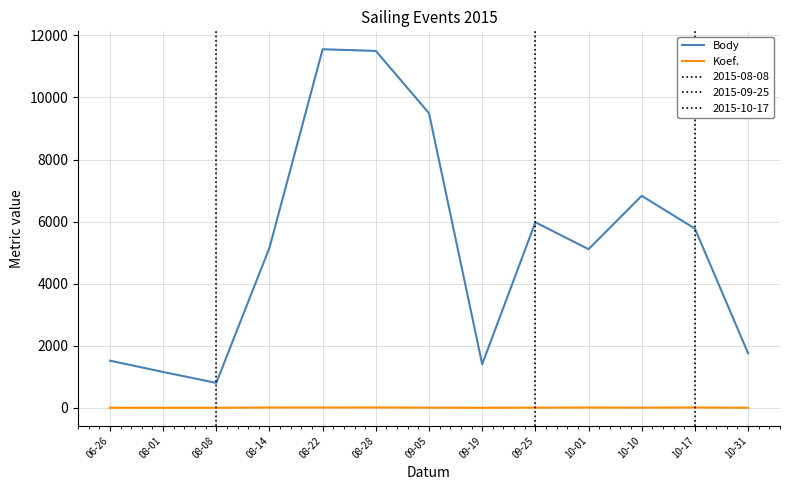

What is the average value of the Body series?

5235